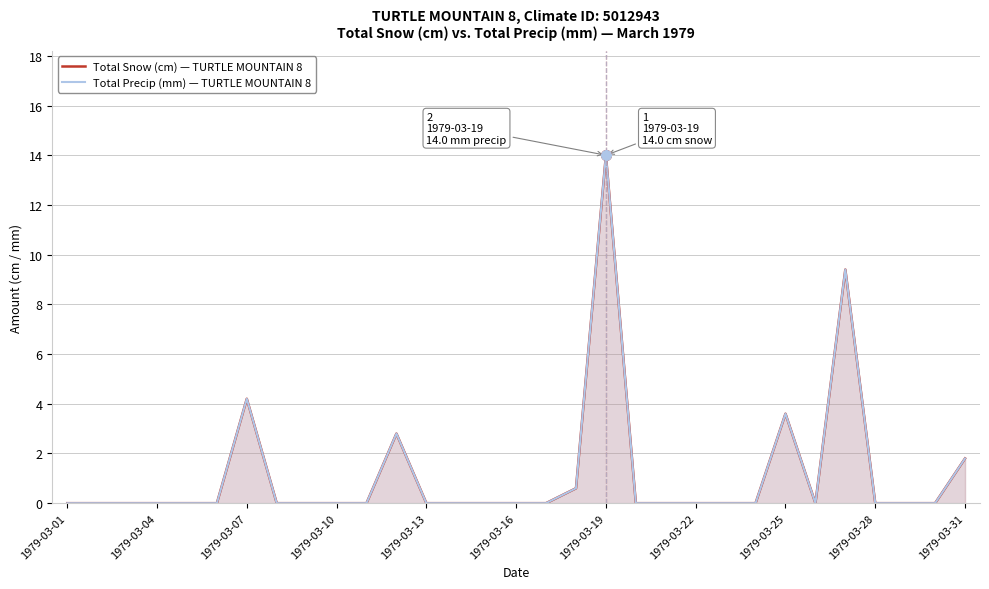

How many data points in Total Snow (cm) — TURTLE MOUNTAIN 8 are above 0?

7